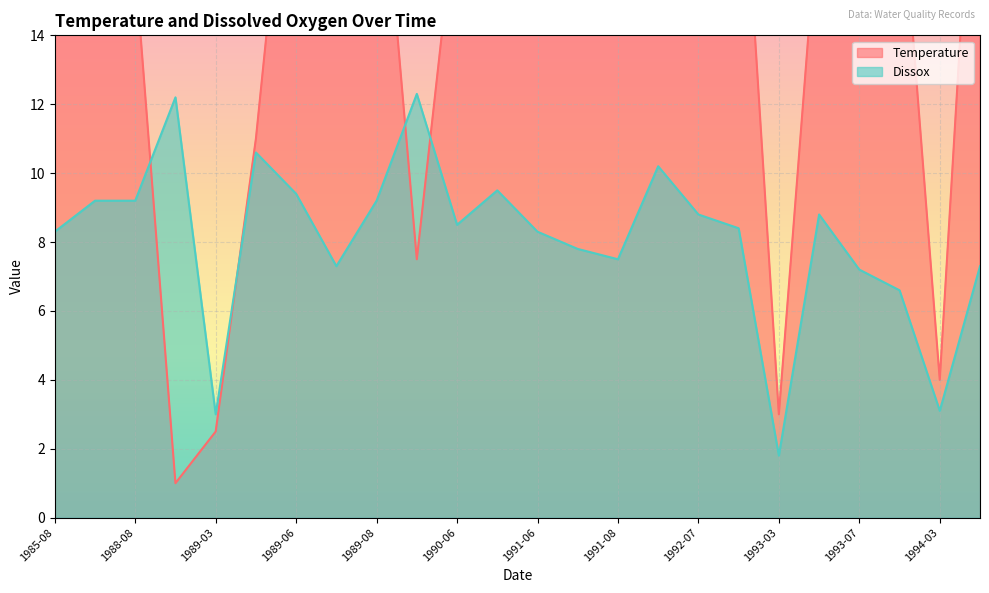

At which category is the sum across all series the highest?

1988-07